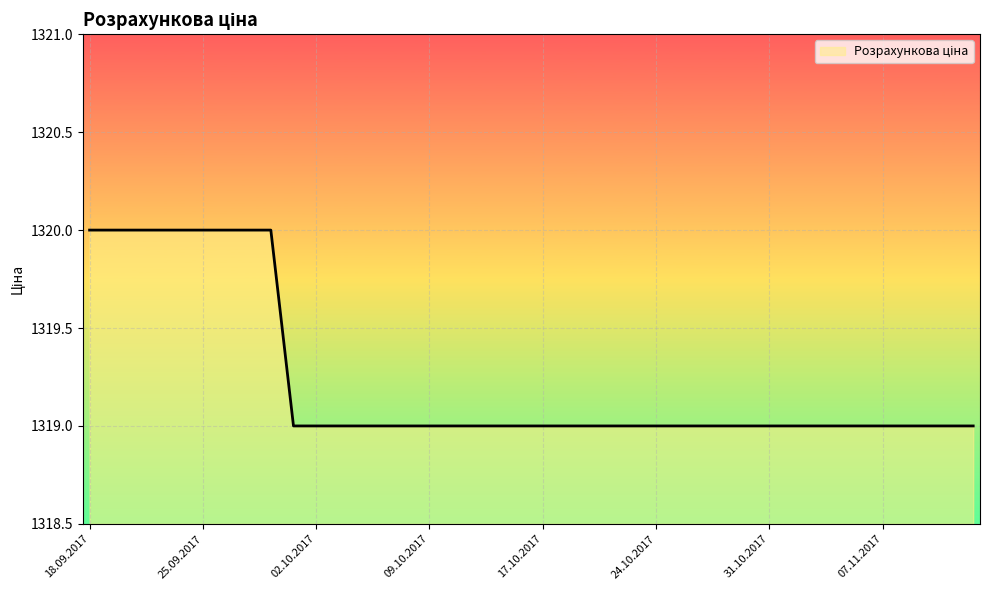

What is the minimum value shown in the chart?

1319